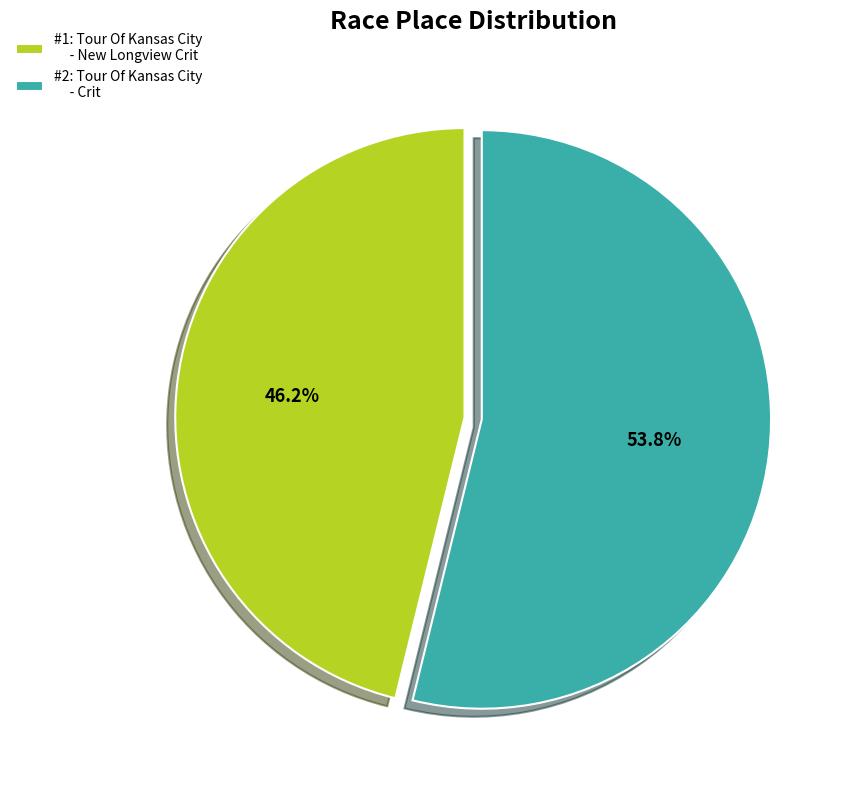

Which slice is the smallest?

#1: Tour Of Kansas City - New Longview Crit